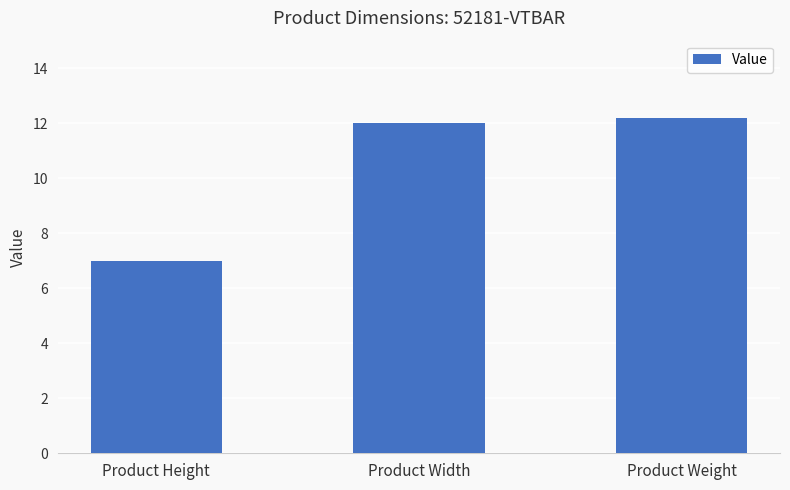

How many values are below 12?

1